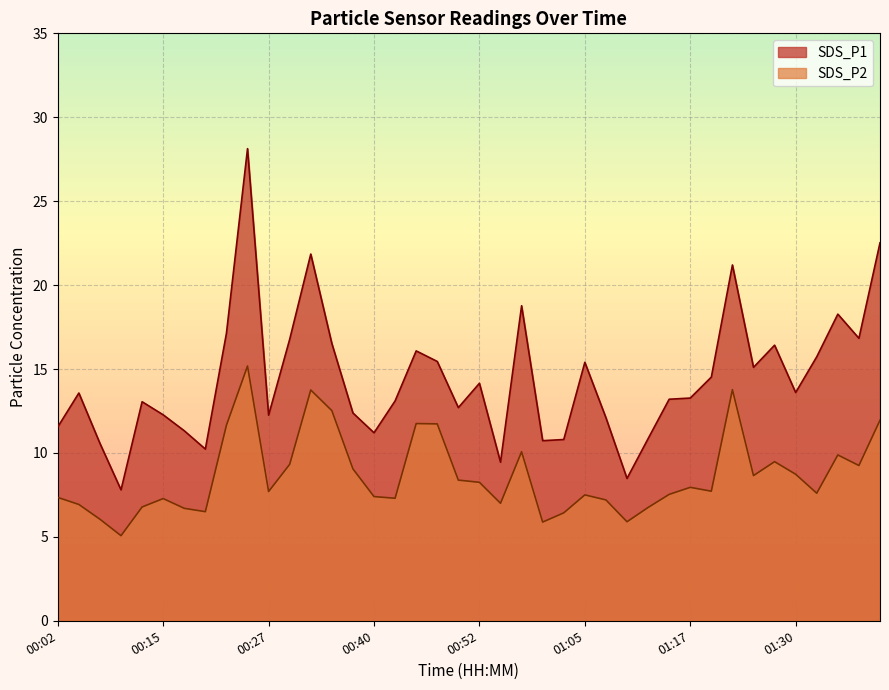

True or false: SDS_P1 and SDS_P2 intersect in this chart.

False